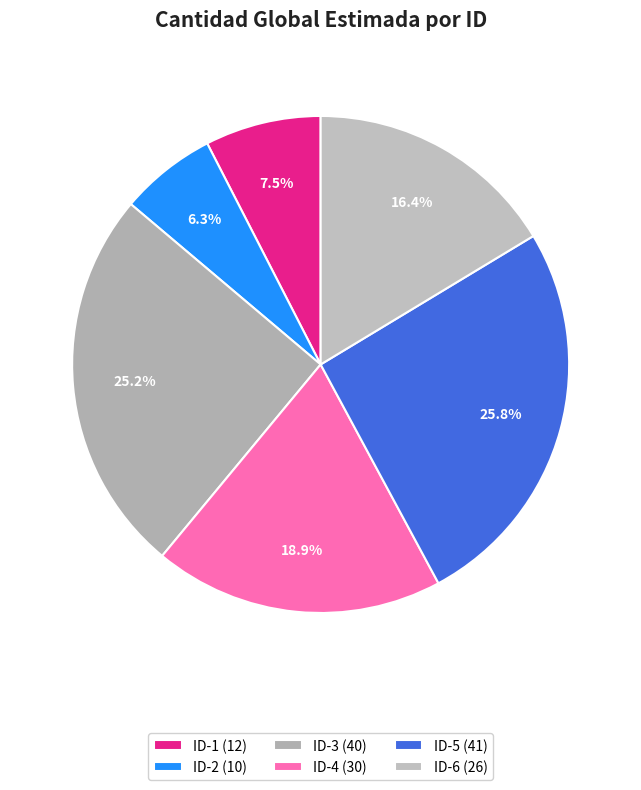

How many slices are in this pie chart?

6